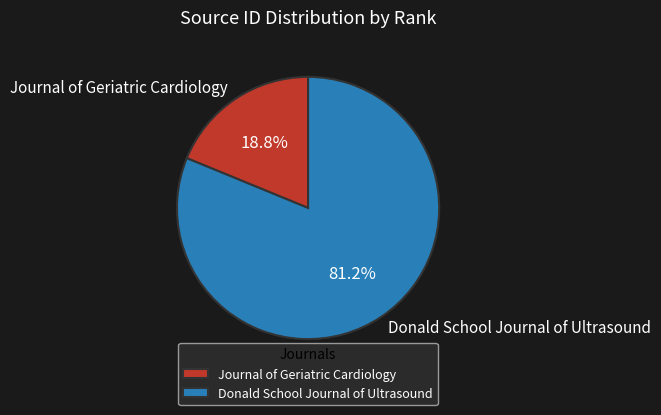

Which has a higher value, Journal of Geriatric Cardiology or Donald School Journal of Ultrasound?

Donald School Journal of Ultrasound